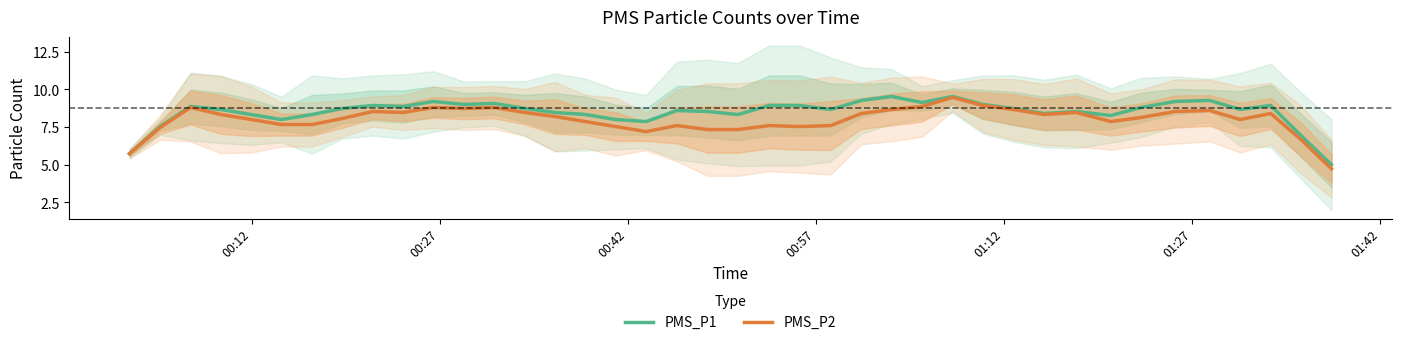

What are all the series names shown in the legend?

PMS_P1, PMS_P2